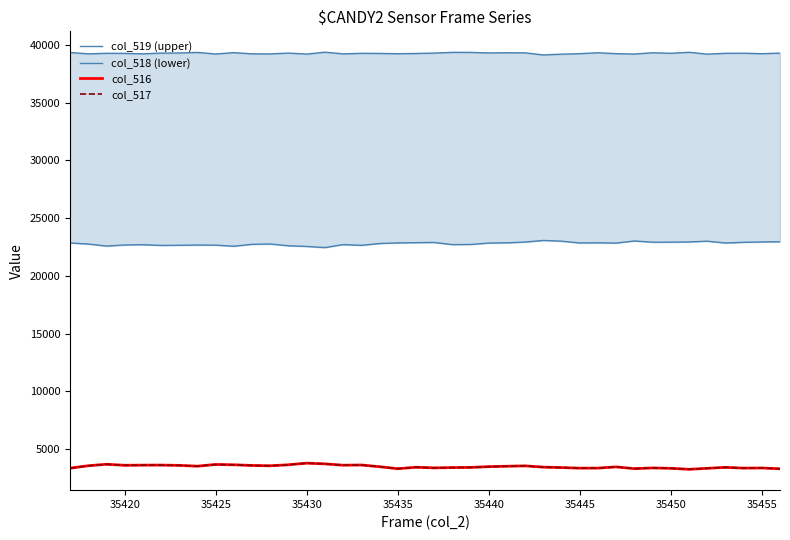

Is this an area chart (filled region under the line)?

No